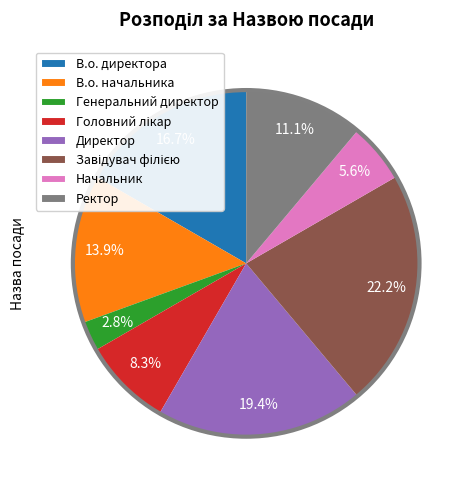

What is the smallest slice in the pie chart?

Генеральний директор